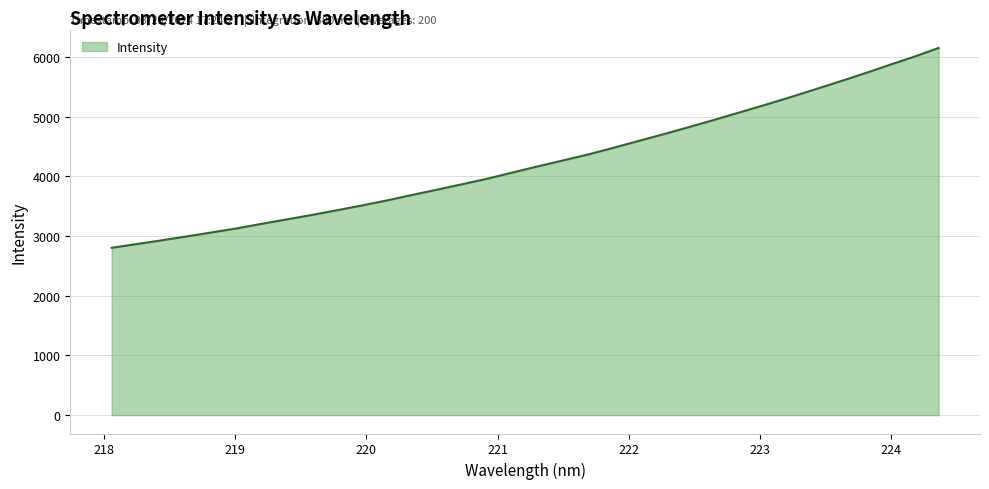

What is the minimum value shown in the chart?

2804.8